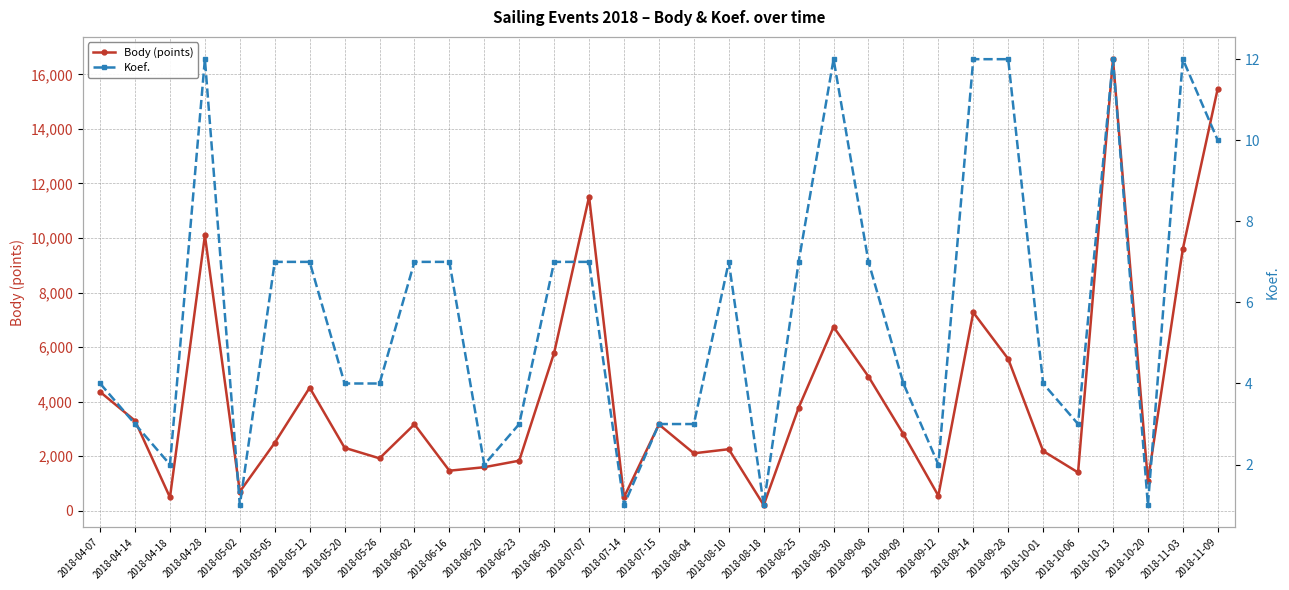

What is the average value of the Koef. series?

6